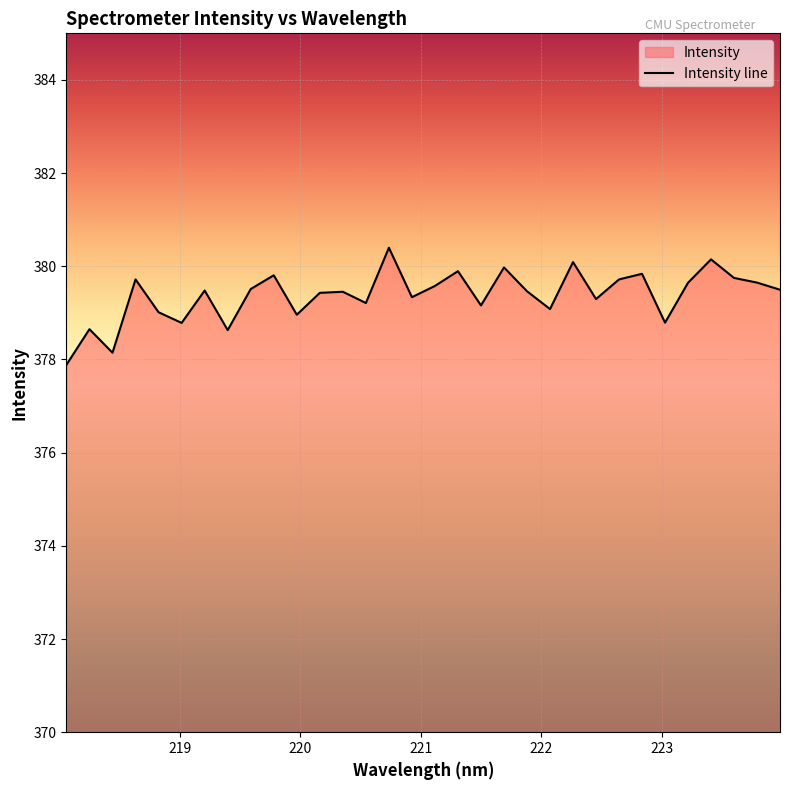

What is the maximum value shown in the chart?

380.4